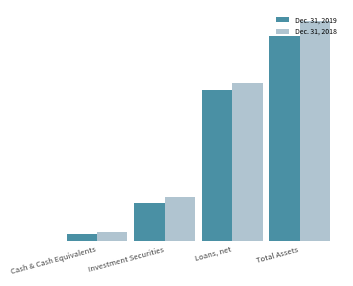

What is the value of the Dec. 31, 2018 bar at the 2nd from the left?

81572